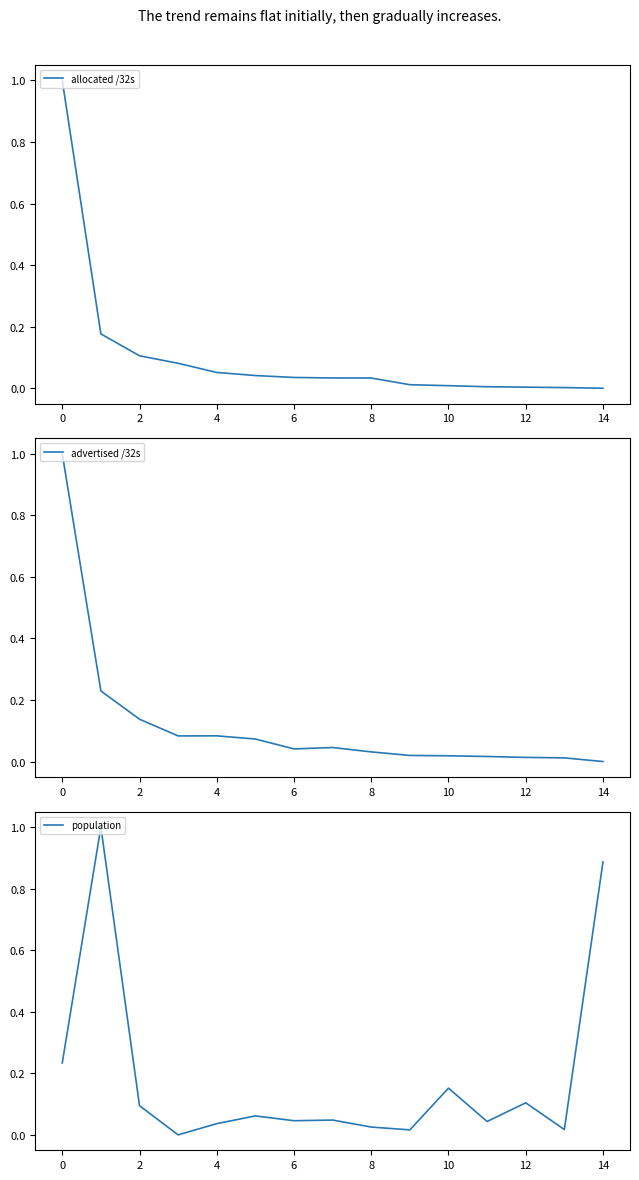

How many intersections are there between population and allocated /32s?

5